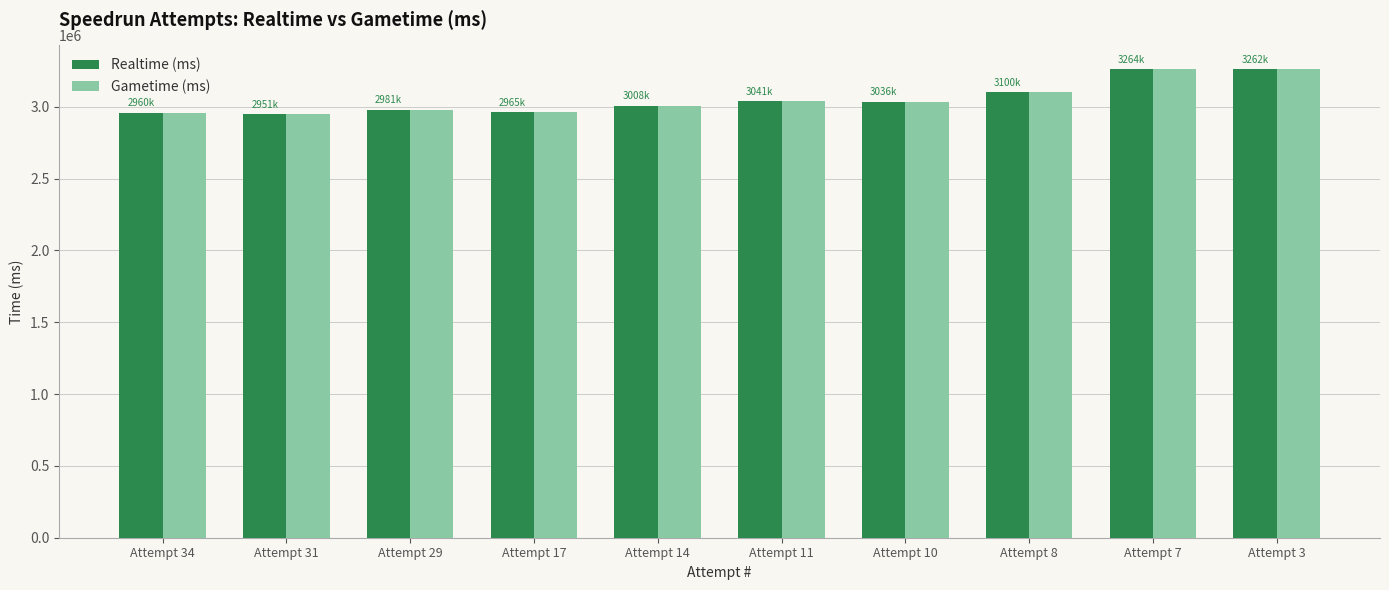

The value of Realtime (ms) at Attempt 34 is 2960471. True or false?

True